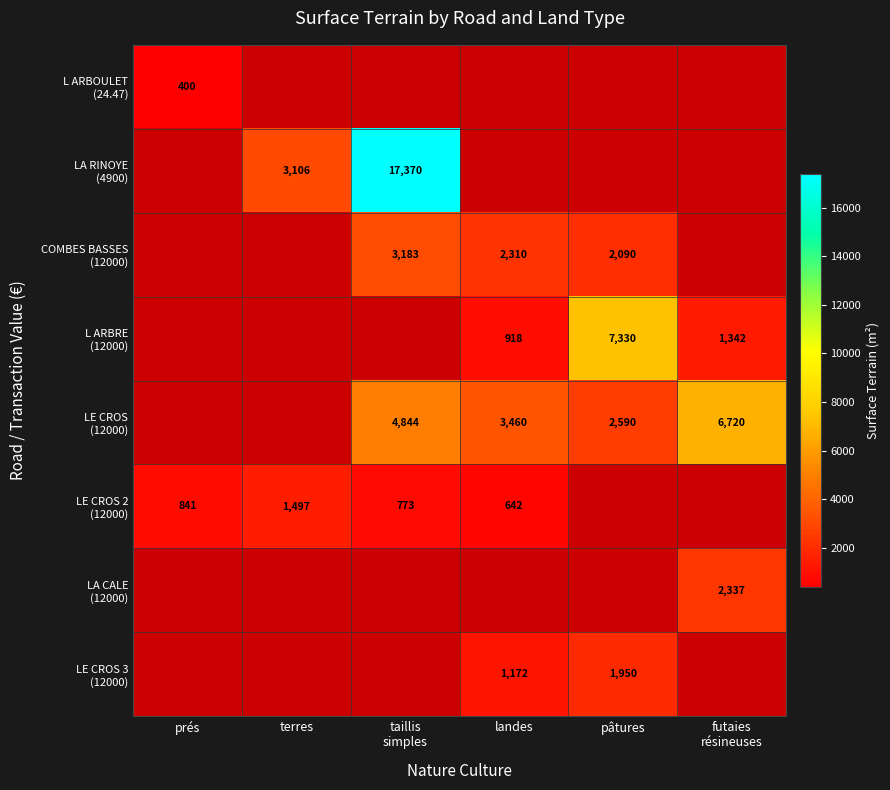

What is the difference between the maximum and minimum values in the LE CROS 2 (12000) series?

855.0